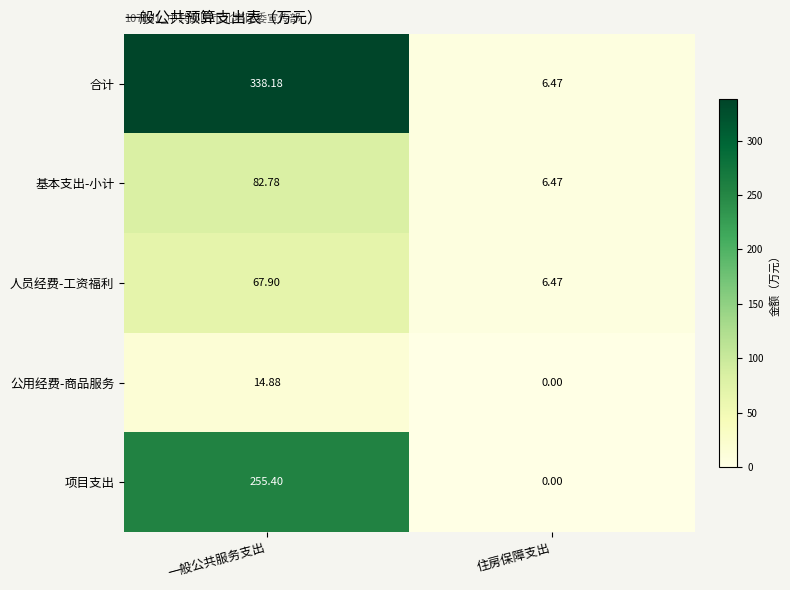

Rank the series by their maximum value, from highest to lowest.

合计, 项目支出, 基本支出-小计, 人员经费-工资福利, 公用经费-商品服务